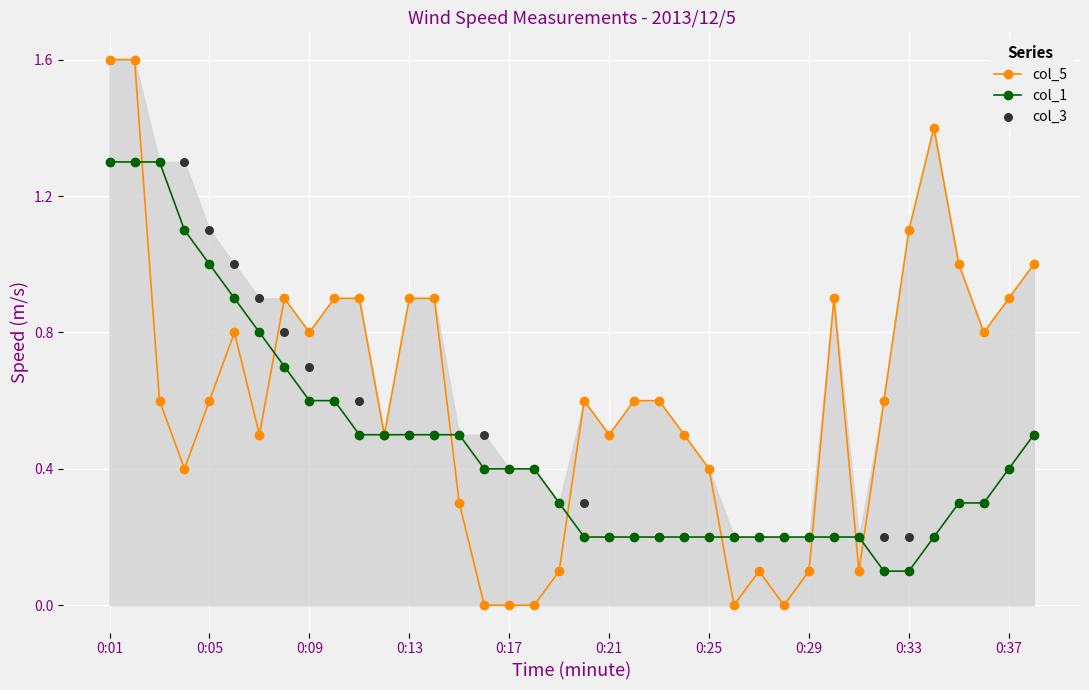

Is the value of col_1 at 0:37 greater than the value of col_5 at 0:01?

No